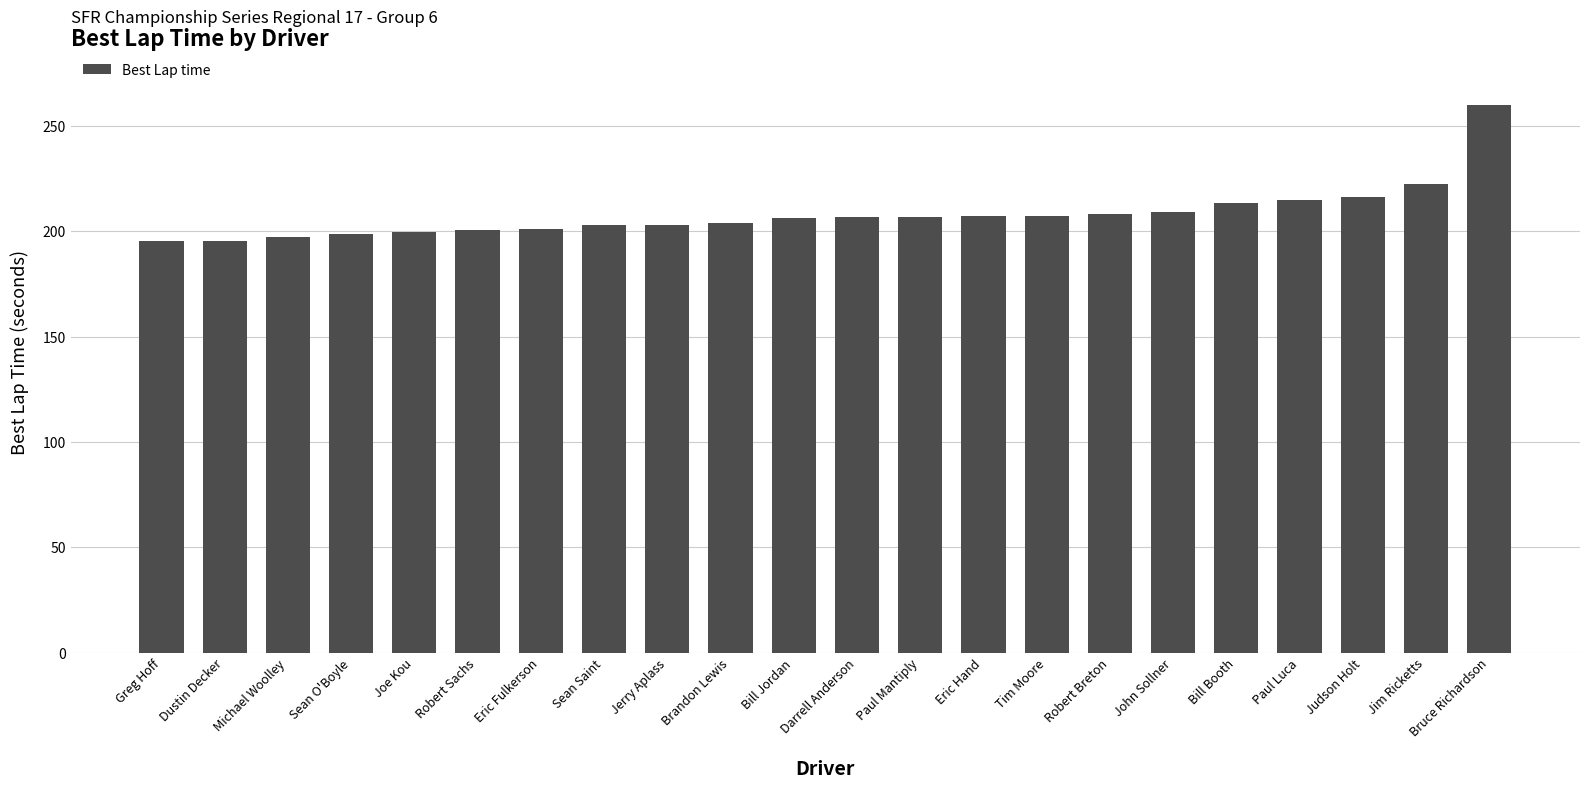

What is the ratio of the value at Paul Luca to the value at Darrell Anderson?

1.0